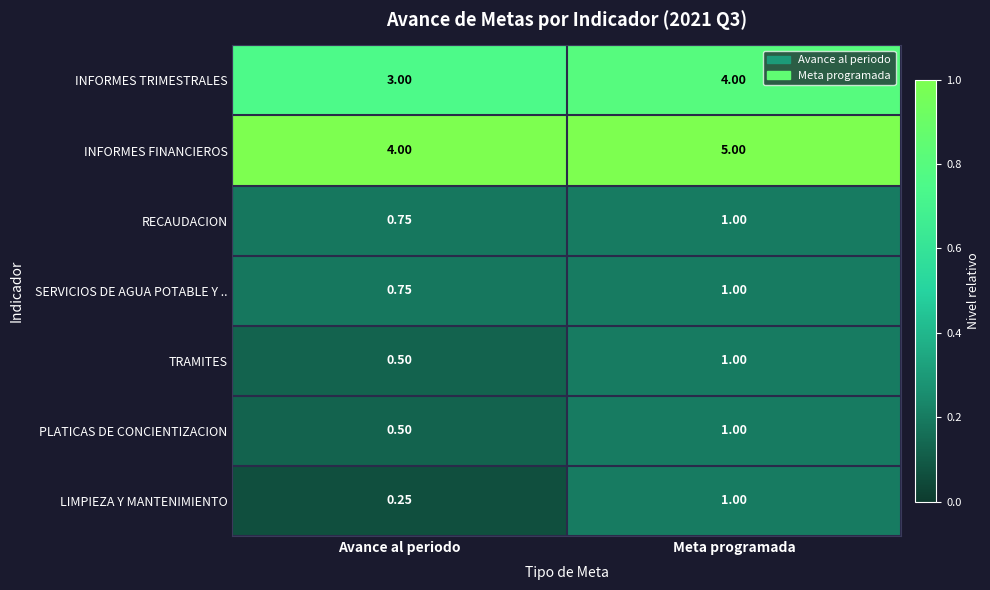

At which category is the sum across all series the highest?

Meta programada